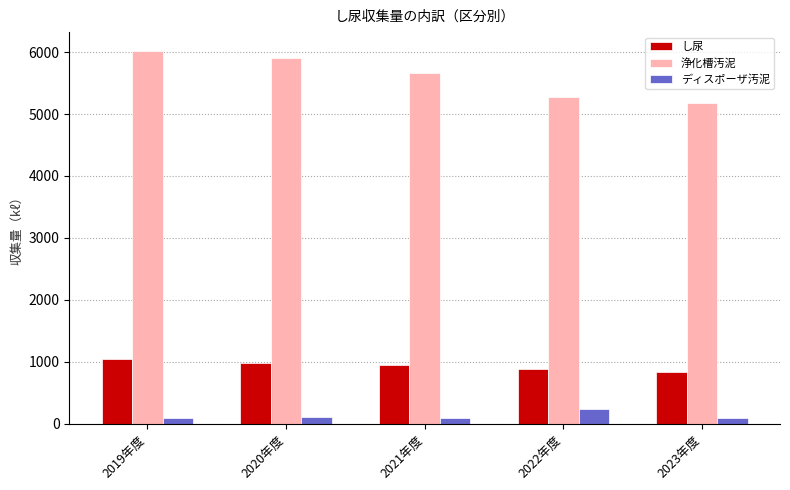

What is the difference between the maximum and minimum values in the ディスポーザ汚泥 series?

150